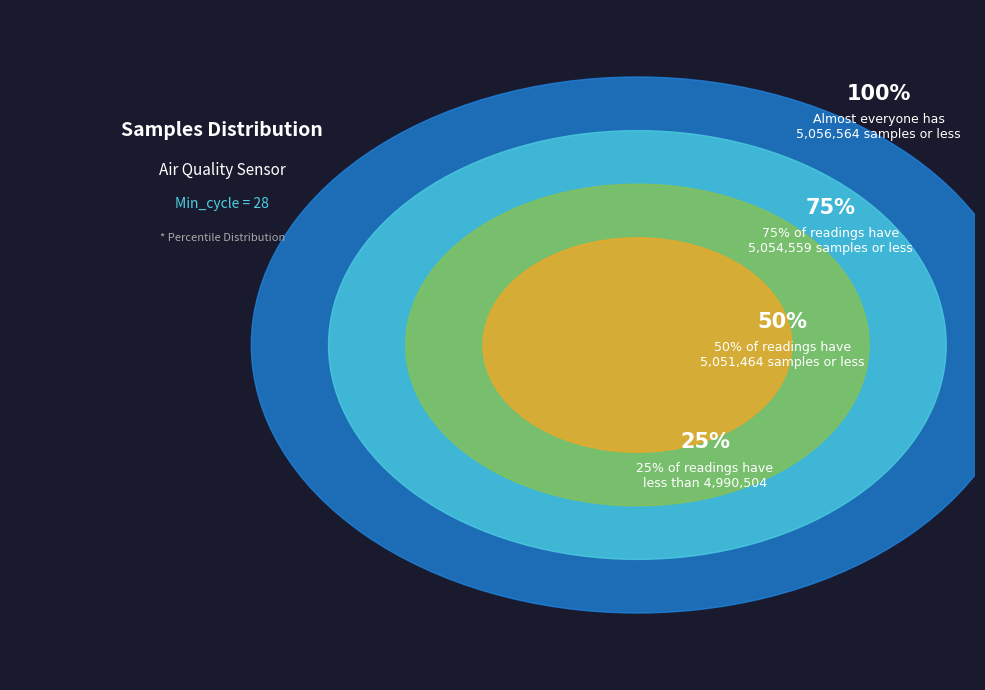

Is there any slice that represents more than half of the pie?

No